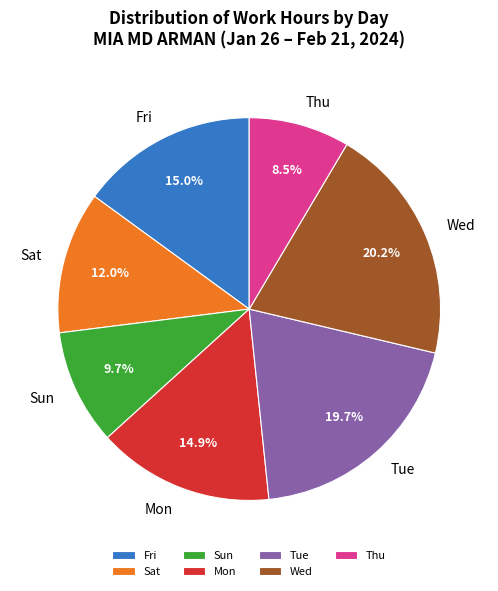

What is the smallest slice in the pie chart?

Thu